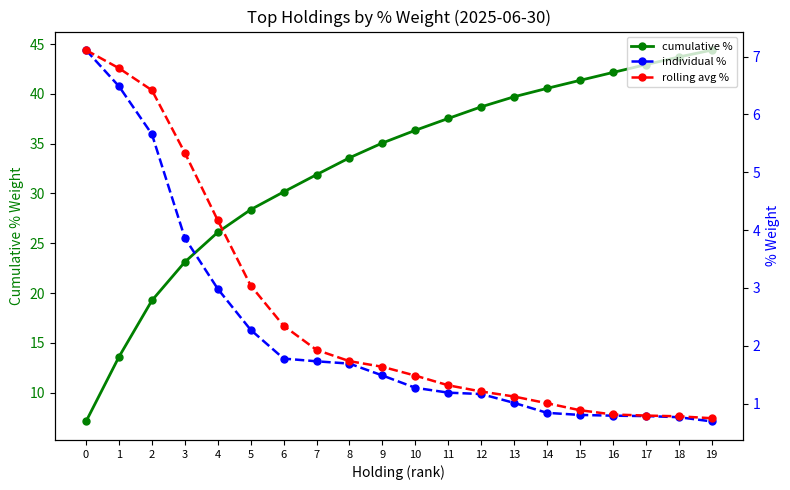

Reading right to left, what are all the values shown in this chart?

cumulative %: 19=44.4	18=43.7	17=42.9	16=42.1	15=41.4	14=40.5	13=39.7	12=38.7	11=37.5	10=36.3	9=35.1	8=33.6	7=31.9	6=30.2	5=28.4	4=26.1	3=23.1	2=19.3	1=13.6	0=7.1
individual %: 19=0.7	18=0.8	17=0.8	16=0.8	15=0.8	14=0.8	13=1.0	12=1.2	11=1.2	10=1.3	9=1.5	8=1.7	7=1.7	6=1.8	5=2.3	4=3.0	3=3.9	2=5.7	1=6.5	0=7.1
rolling avg %: 19=0.7	18=0.8	17=0.8	16=0.8	15=0.9	14=1.0	13=1.1	12=1.2	11=1.3	10=1.5	9=1.6	8=1.7	7=1.9	6=2.3	5=3.0	4=4.2	3=5.3	2=6.4	1=6.8	0=7.1